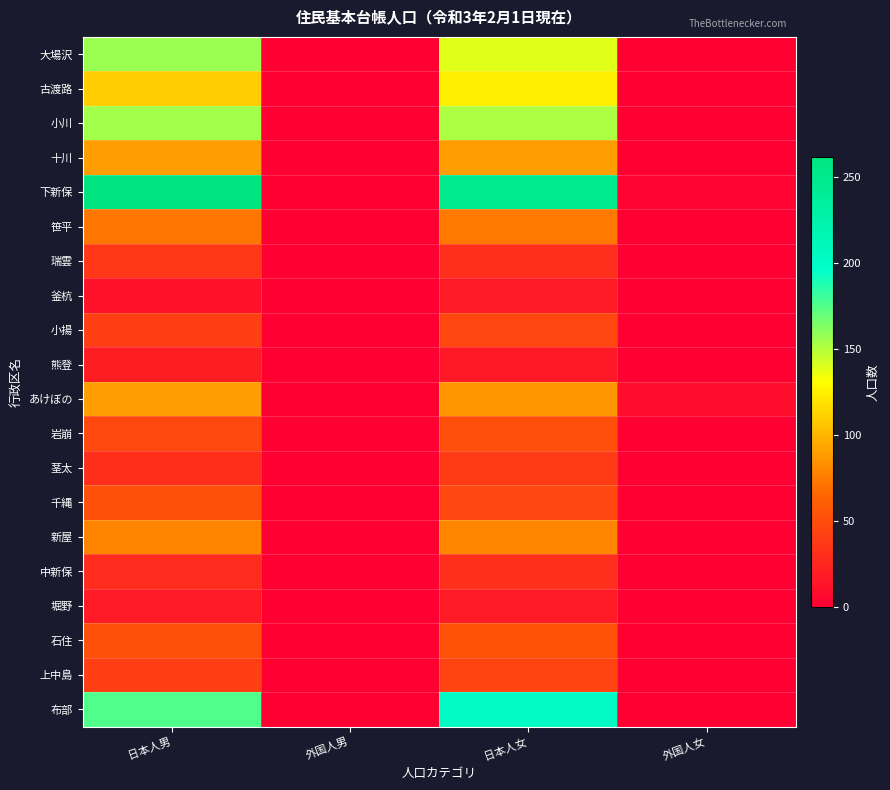

What is the total value across all series at 外国人男?

1